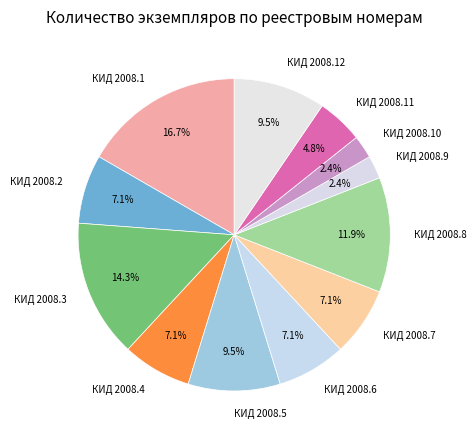

Which has a higher value, КИД 2008.11 or КИД 2008.2?

КИД 2008.2